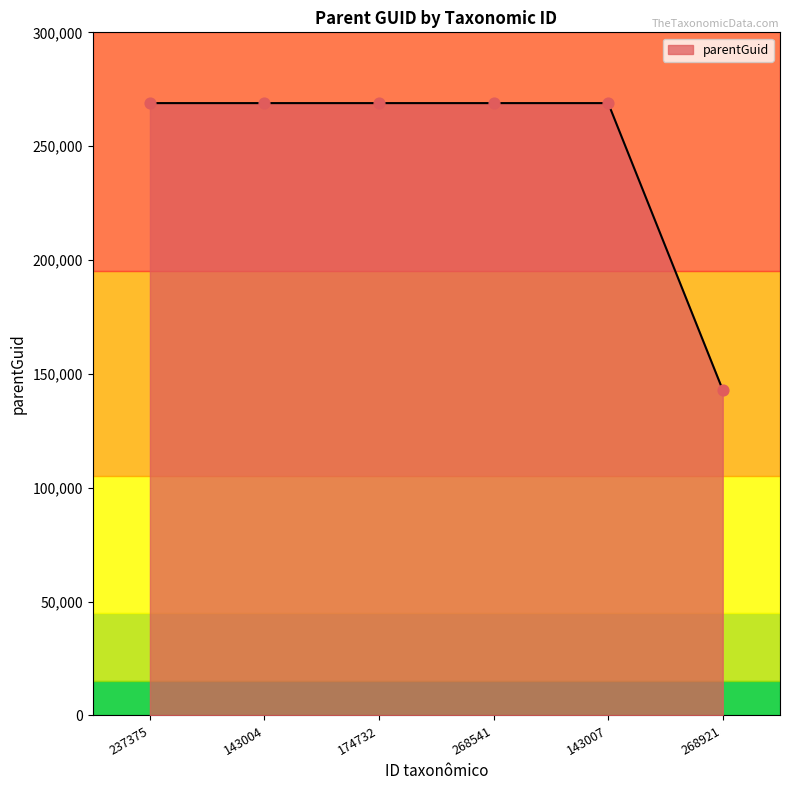

Approximately how many times larger is the value at 268541 compared to 174732?

1.0